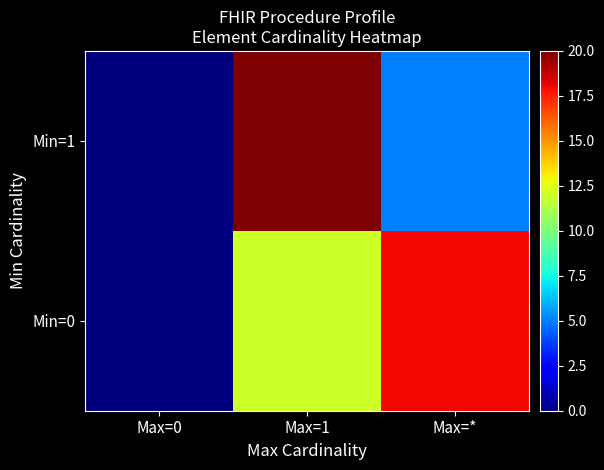

Reading right to left, extract all data points from this chart.

Min=0: Max=*=18	Max=1=12	Max=0=0
Min=1: Max=*=5	Max=1=20	Max=0=0